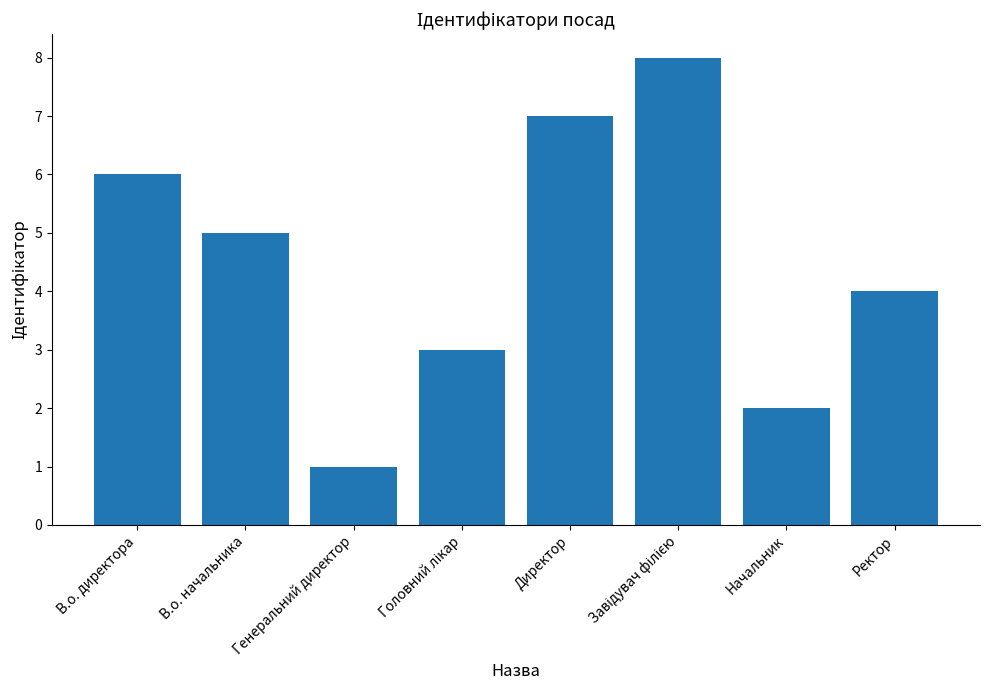

What is the value of the 7th bar from the left?

2